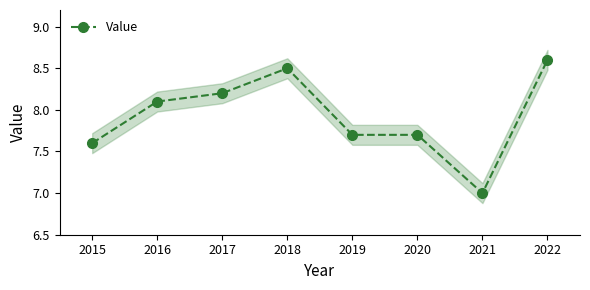

Where is the first local maximum?

2018